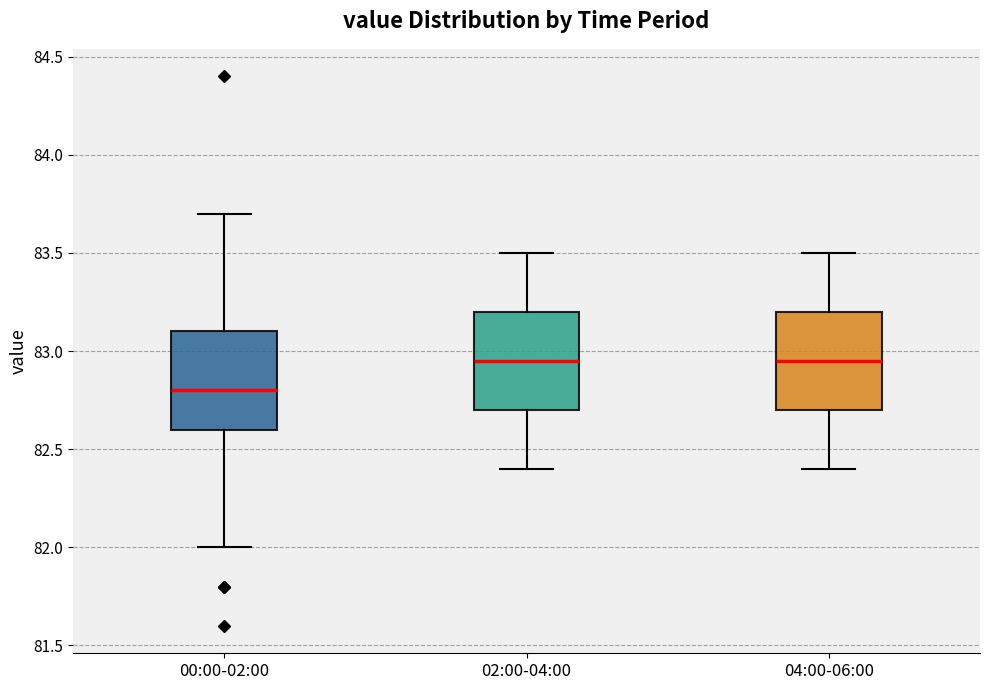

Reading left to right, read every box against the y-axis: the position of its median line, the range the box covers, and the ends of its whiskers. The values are not printed on the chart, so give them approximately, as read against the axis.

00:00-02:00: median 82.80, box 82.60 to 83.10, whiskers 82.00 to 83.70
02:00-04:00: median 82.95, box 82.70 to 83.20, whiskers 82.40 to 83.50
04:00-06:00: median 82.95, box 82.70 to 83.20, whiskers 82.40 to 83.50